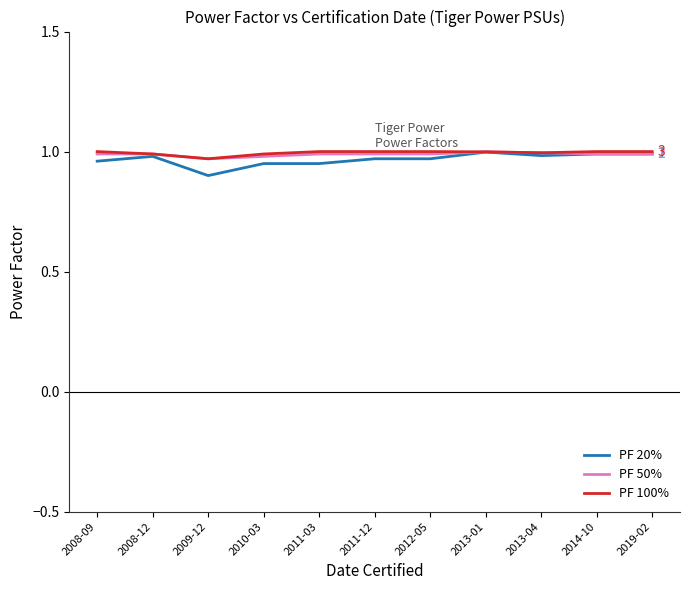

What are all the series names shown in the legend?

PF 20%, PF 50%, PF 100%